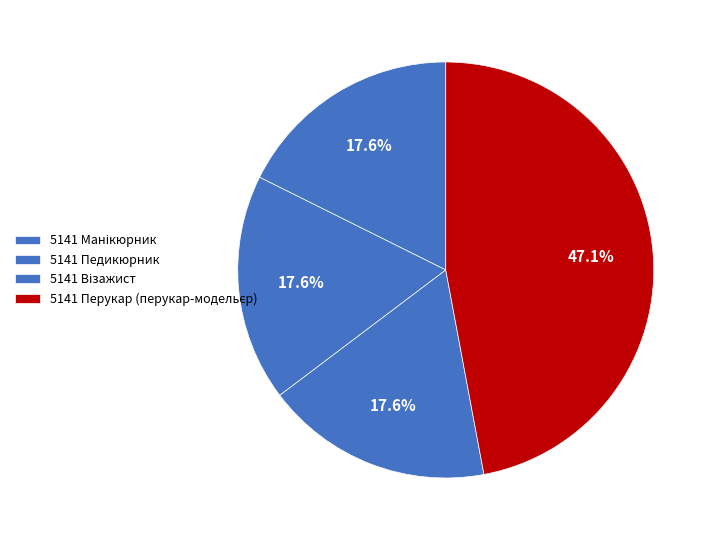

What percentage is the 5141 Перукар (перукар-модельєр) slice, to the nearest percent?

47%